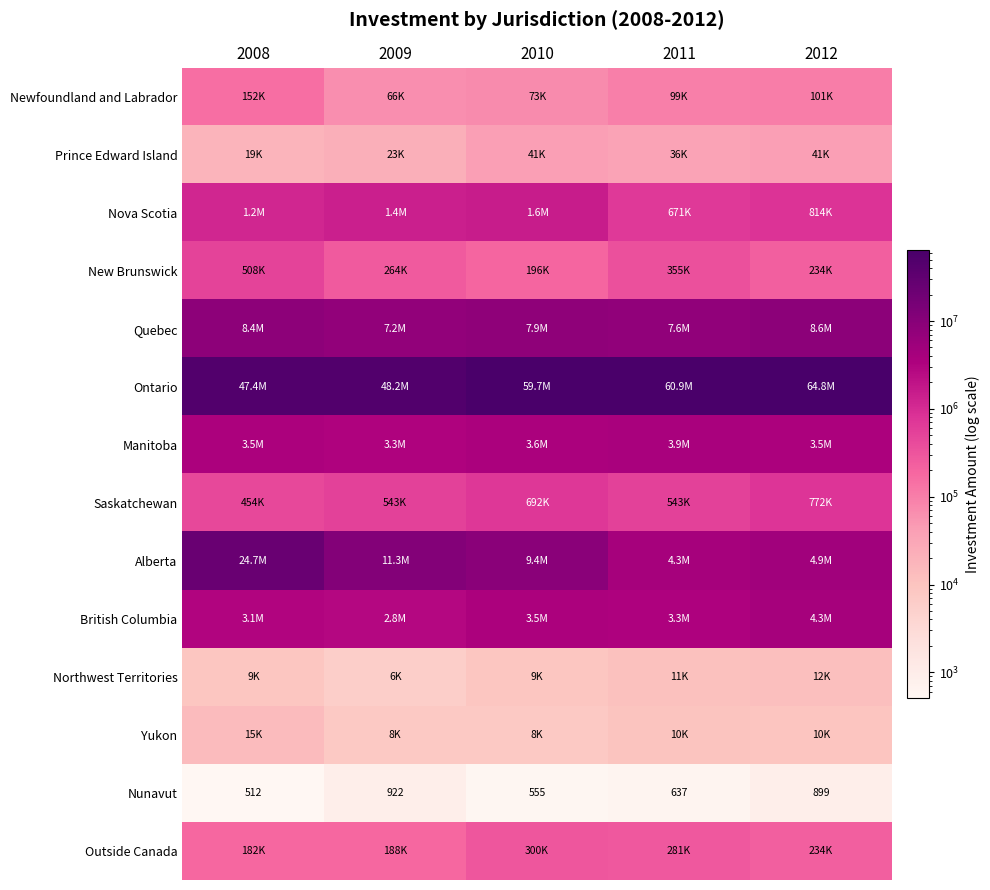

True or false: Nunavut has a value of 855 at 2011.

False